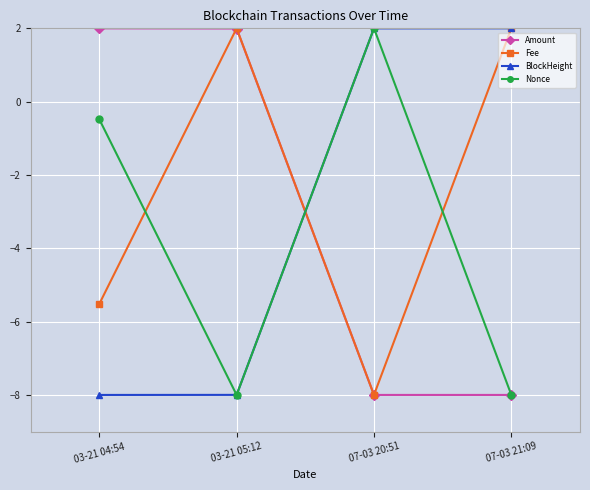

What are all the series names shown in the legend?

Amount, Fee, BlockHeight, Nonce